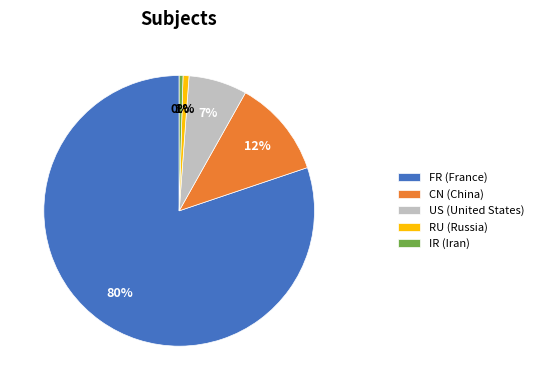

True or false: RU accounts for 12% of the total.

False